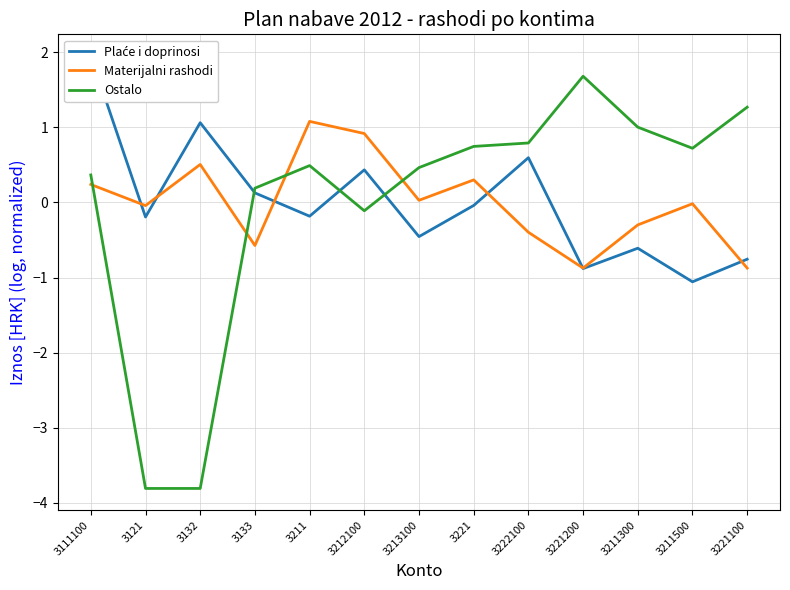

What is the difference between the second highest and minimum values in the Materijalni rashodi series?

1.8